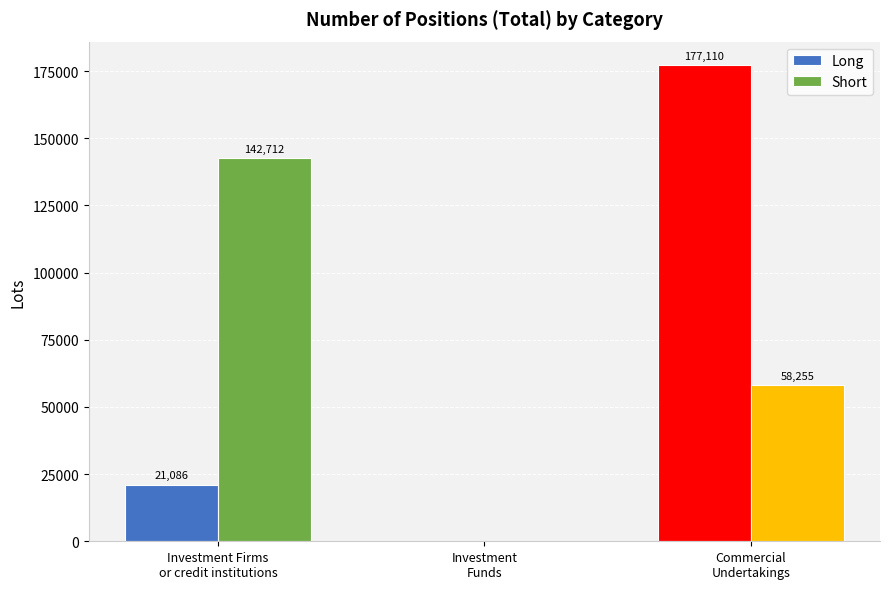

Reading left to right, transcribe all the data shown in this chart.

Long: 21085.5	0.0	177110.5
Short: 142712.5	0.0	58254.9